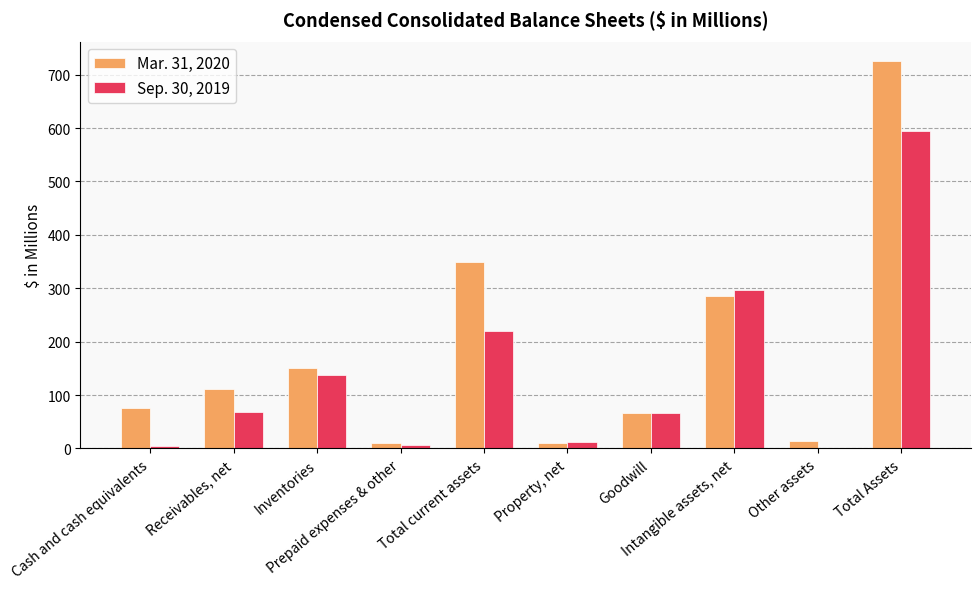

What is the maximum value shown in the chart?

725.6